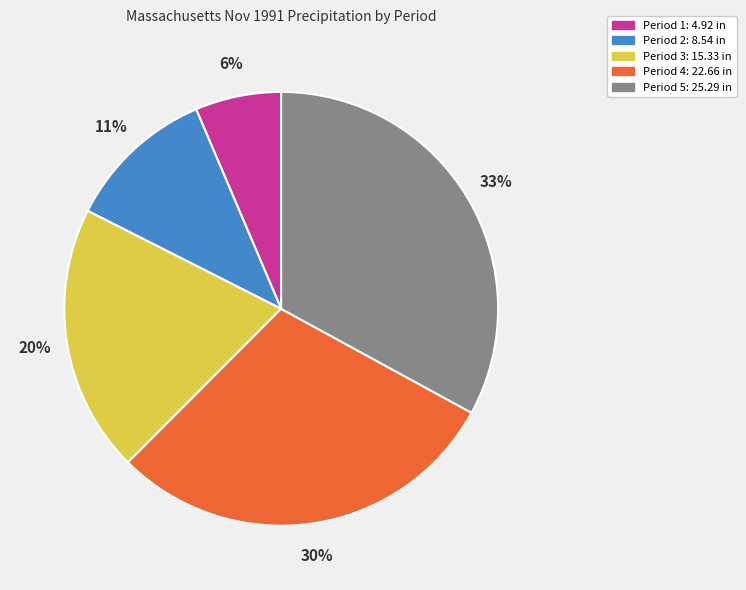

Is there any slice that represents more than half of the pie?

No